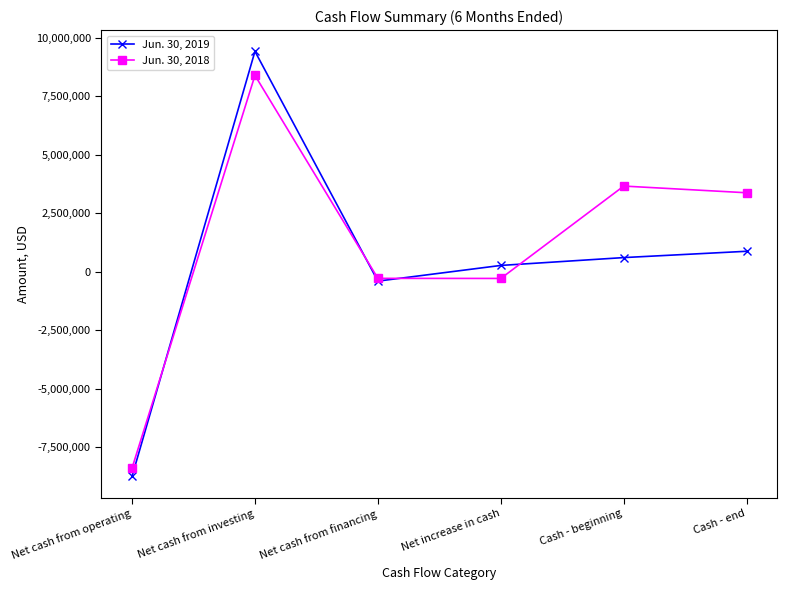

Rank the series by their average value, from highest to lowest.

Jun. 30, 2018, Jun. 30, 2019